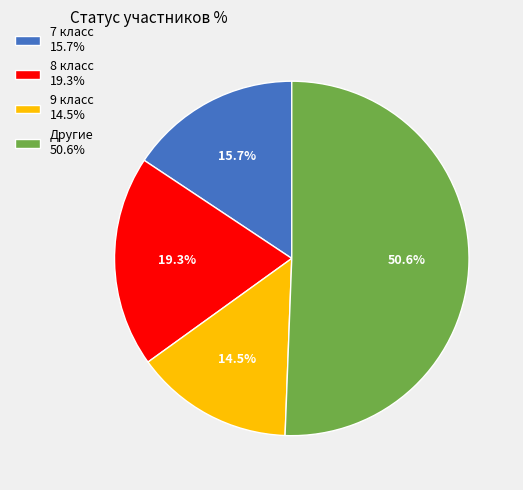

What percentage is NOT represented by 8 класс 19.3%?

80.7%